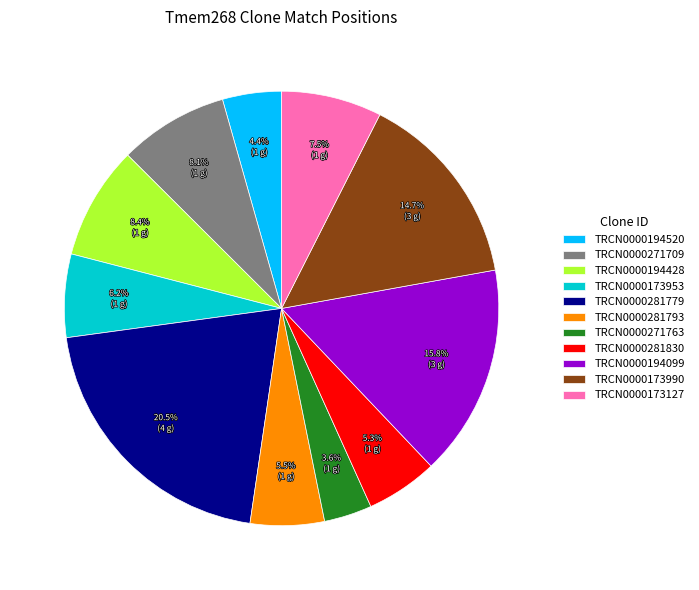

What is the ratio of the value at TRCN0000194520 to the value at TRCN0000173953?

0.7